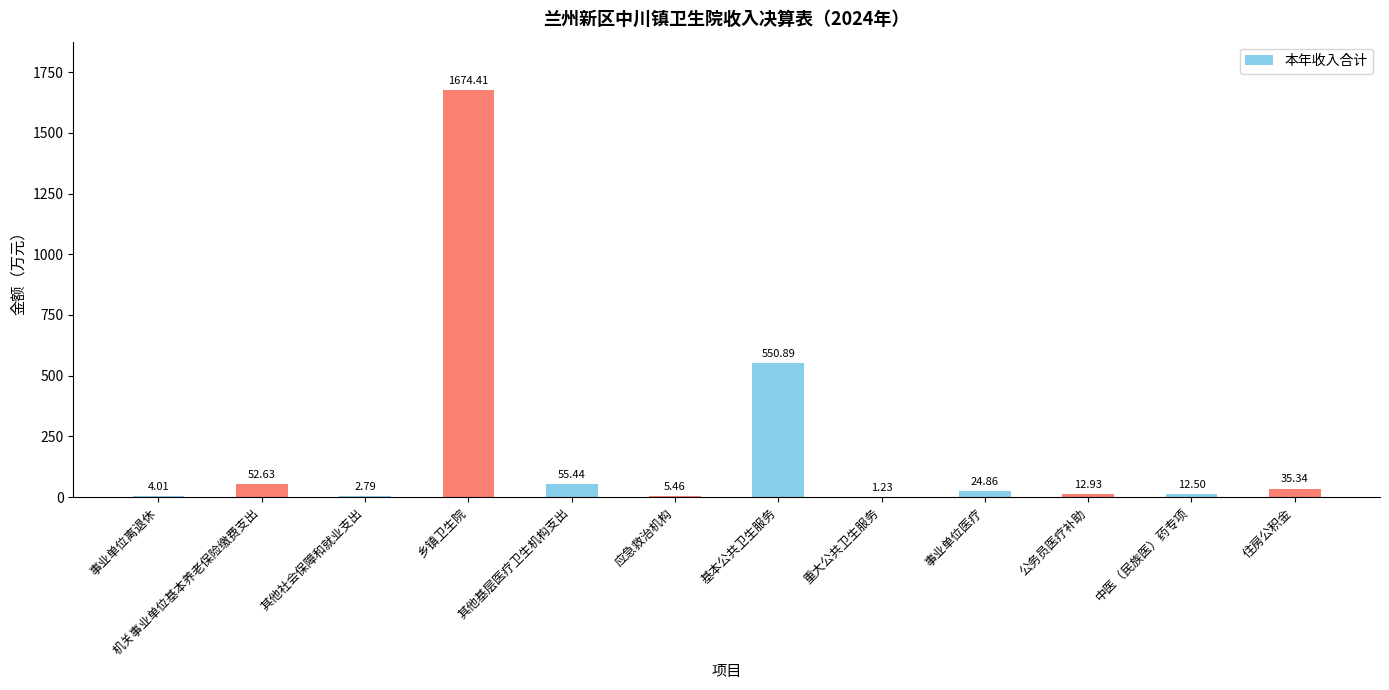

Count the number of categories in the chart.

12